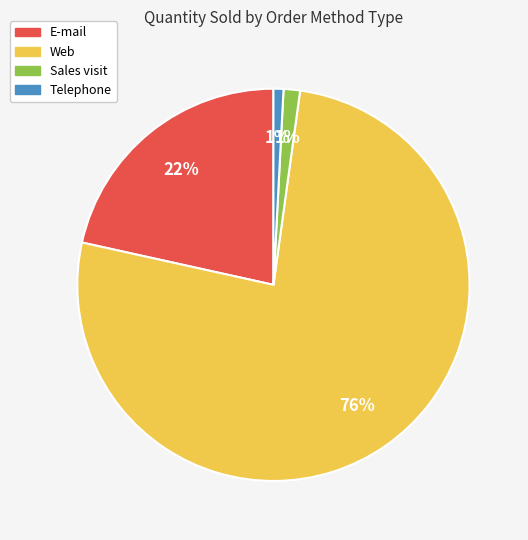

Does any single category account for the majority?

Yes